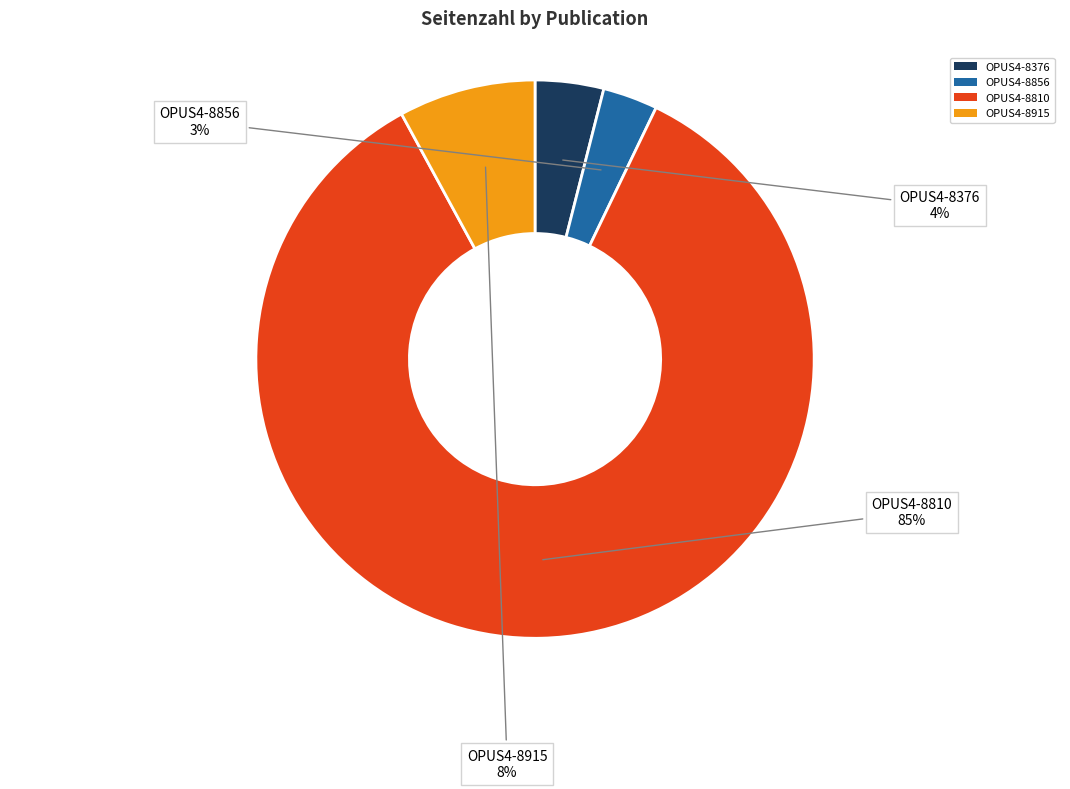

Does any single category account for the majority?

Yes